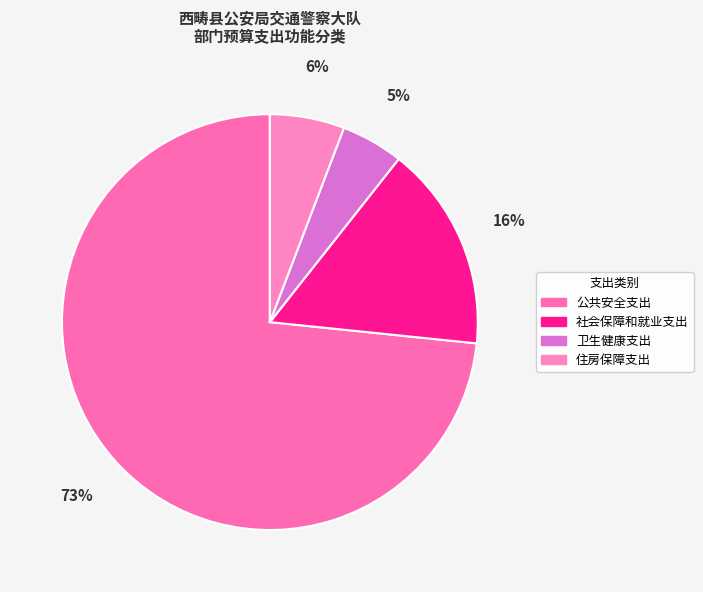

Which category has the smallest portion of the pie?

卫生健康支出